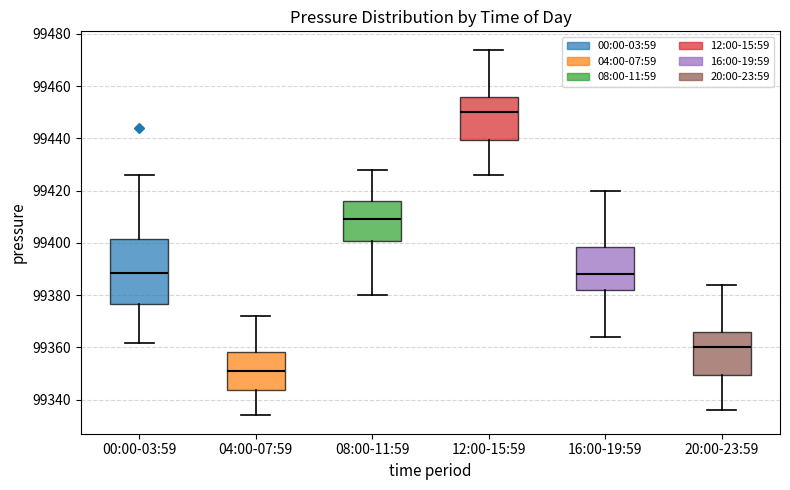

Where does the median line of the box for 00:00-03:59 sit on the y-axis? The values are not printed on the chart, so give them approximately, as read against the axis.

99388